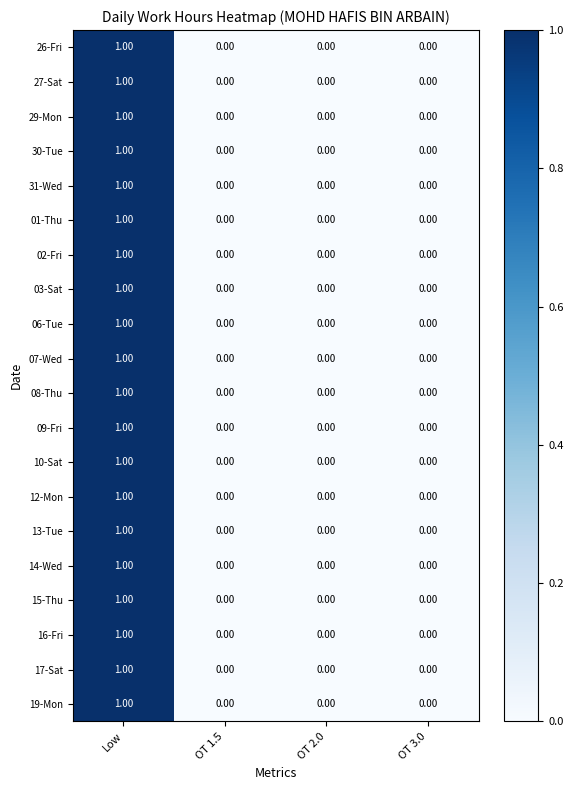

At which category is the sum across all series the highest?

Low